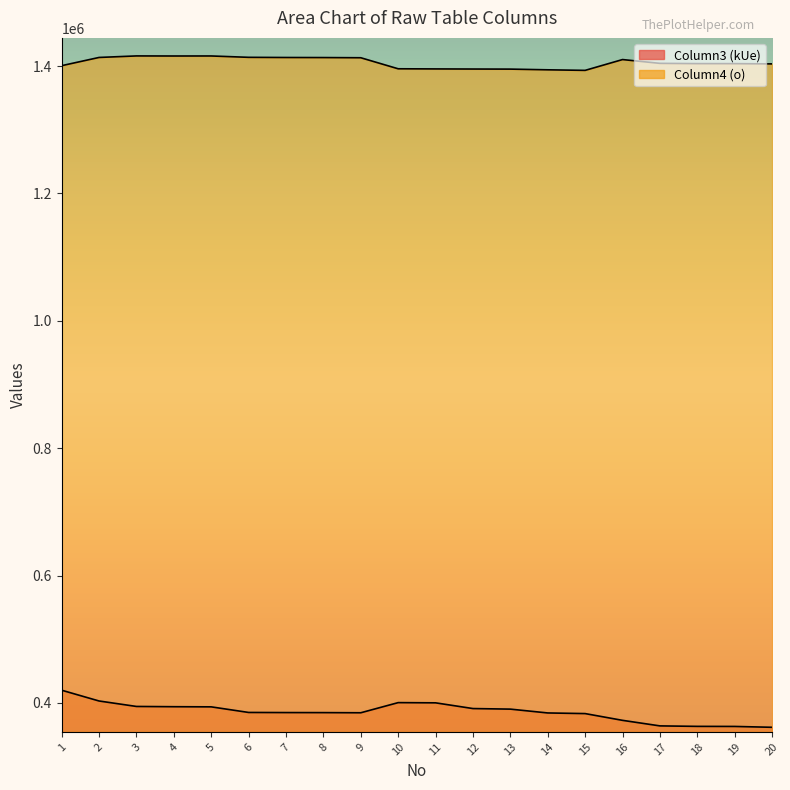

True or false: Column4 (o) and Column3 (kUe) intersect in this chart.

False